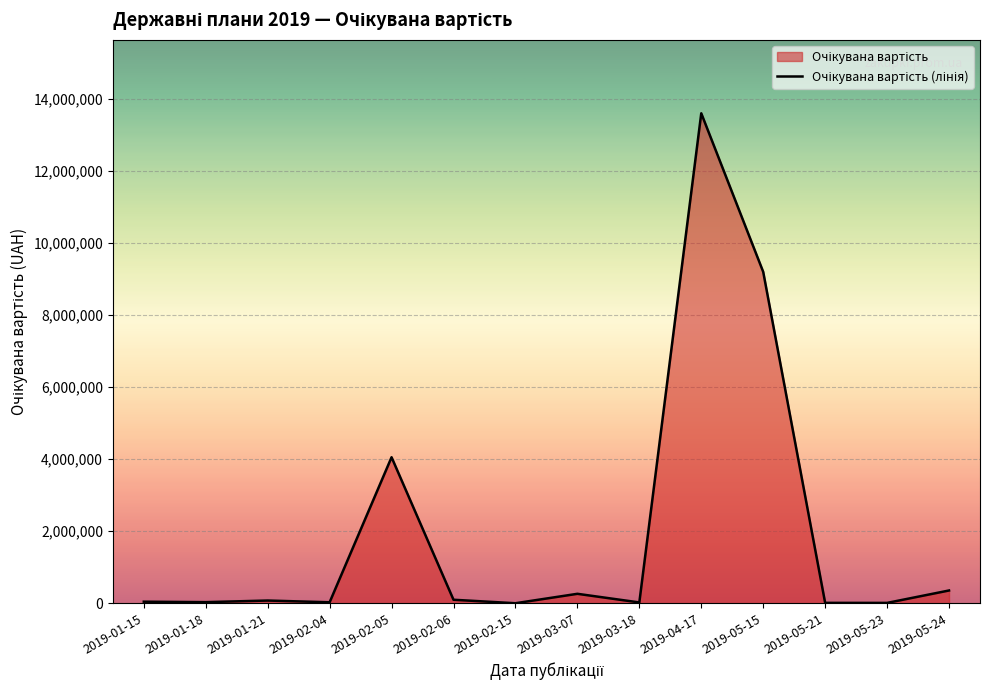

Rank the categories by value from highest to lowest.

2019-04-17, 2019-05-15, 2019-02-05, 2019-05-24, 2019-03-07, 2019-02-06, 2019-01-21, 2019-01-15, 2019-01-18, 2019-02-04, 2019-03-18, 2019-05-21, 2019-05-23, 2019-02-15